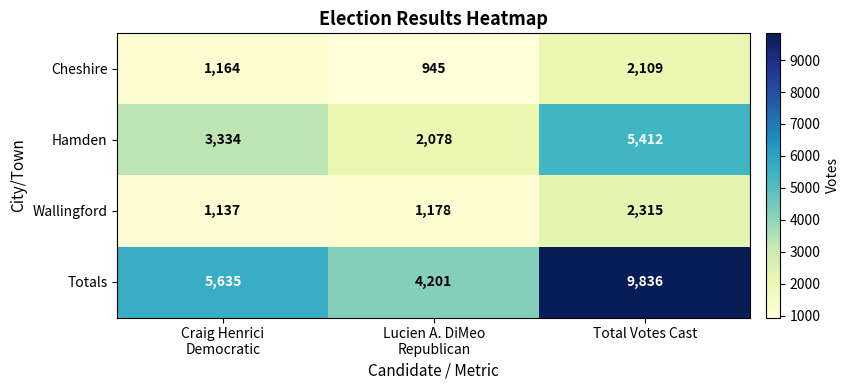

What is the spread (max minus min) of values at Total Votes Cast?

7727